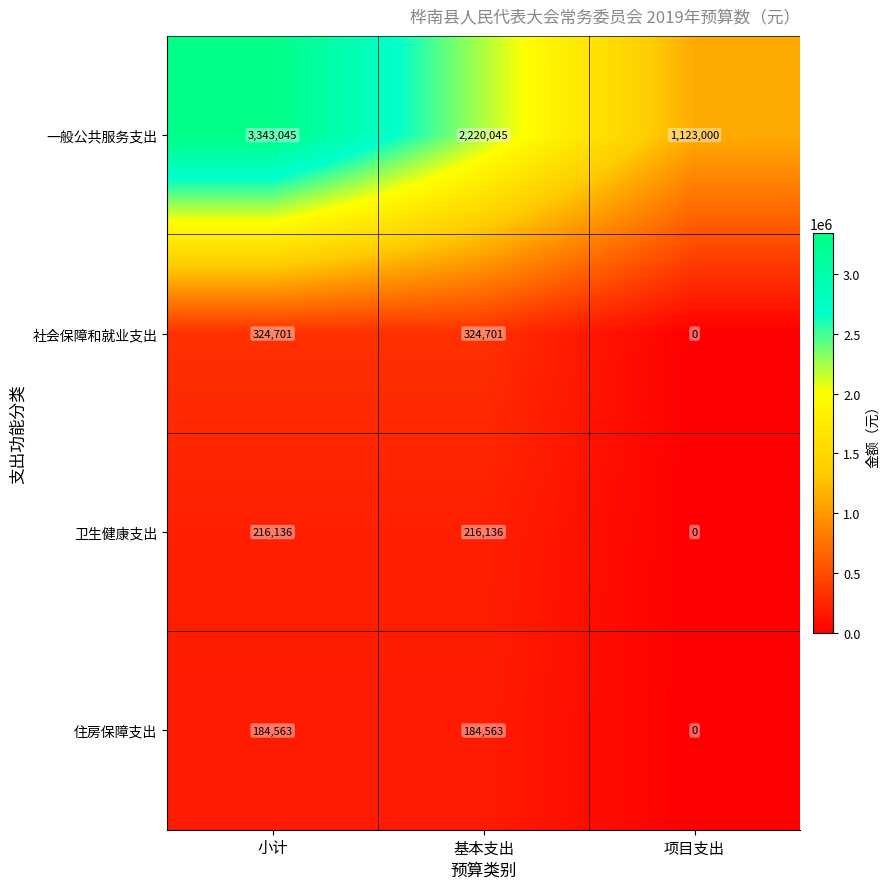

How many categories are shown in the chart?

3